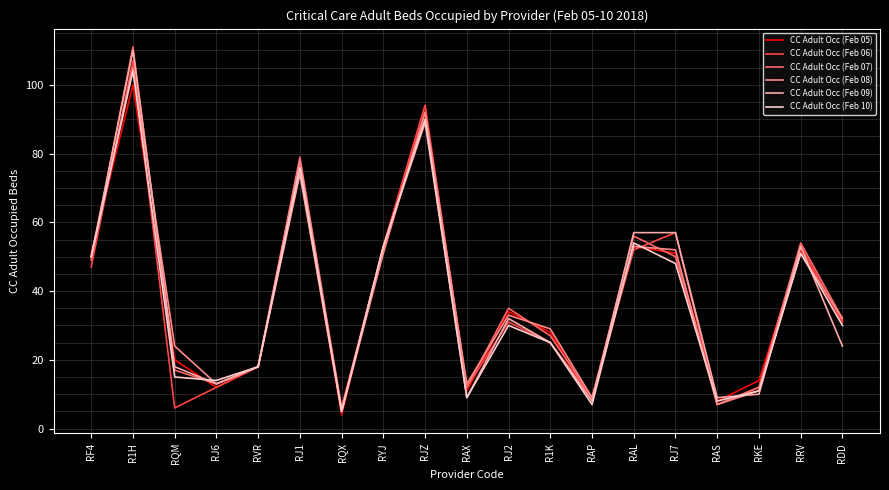

Reading left to right, what are all the values shown in this chart?

CC Adult Occ (Feb 05): 51	100	20	12	18	75	4	53	94	11	34	28	8	53	51	8	14	52	31
CC Adult Occ (Feb 06): 47	107	6	12	18	75	6	53	94	12	31	25	9	52	57	7	12	53	31
CC Adult Occ (Feb 07): 49	111	17	13	18	79	6	52	92	12	35	27	9	56	50	7	12	54	32
CC Adult Occ (Feb 08): 50	105	24	13	18	78	5	51	92	13	33	29	9	53	52	7	11	51	32
CC Adult Occ (Feb 09): 50	110	18	13	18	74	5	53	89	9	32	25	8	57	57	9	10	53	24
CC Adult Occ (Feb 10): 50	104	15	14	18	76	5	53	90	9	30	25	7	54	48	8	11	51	30